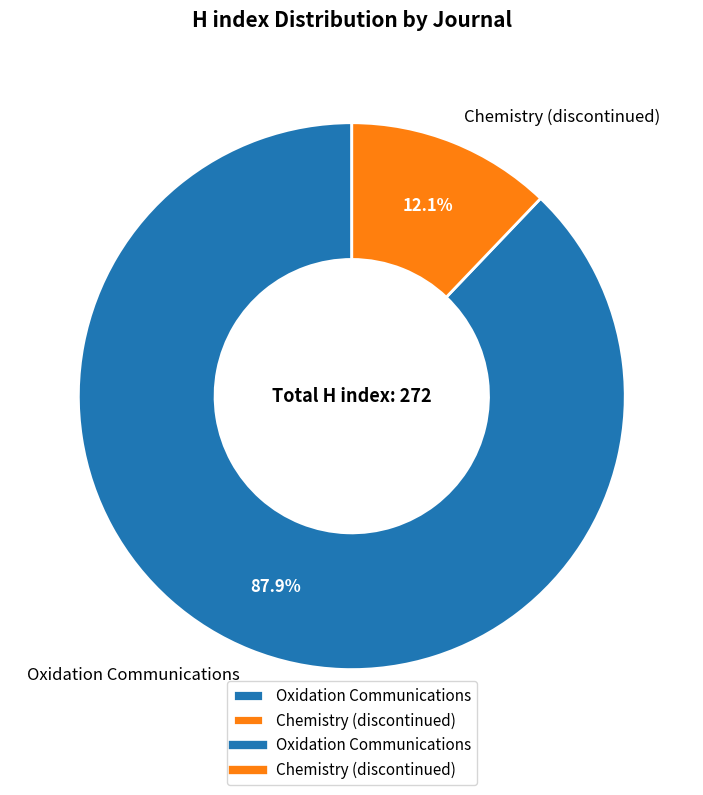

Combined, what portion of the pie is Chemistry (discontinued) and Oxidation Communications?

100.0%